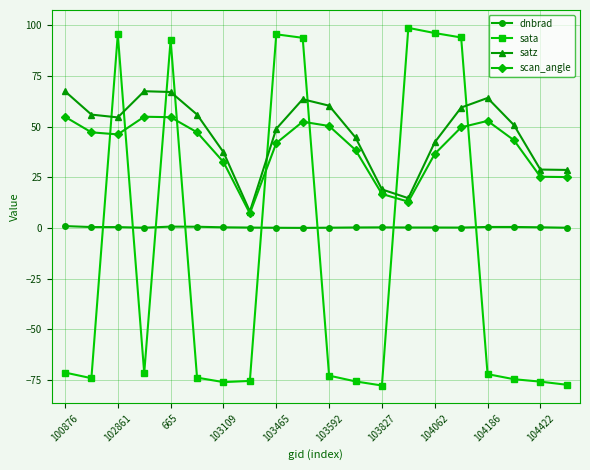

How many times do sata and dnbrad cross each other?

8